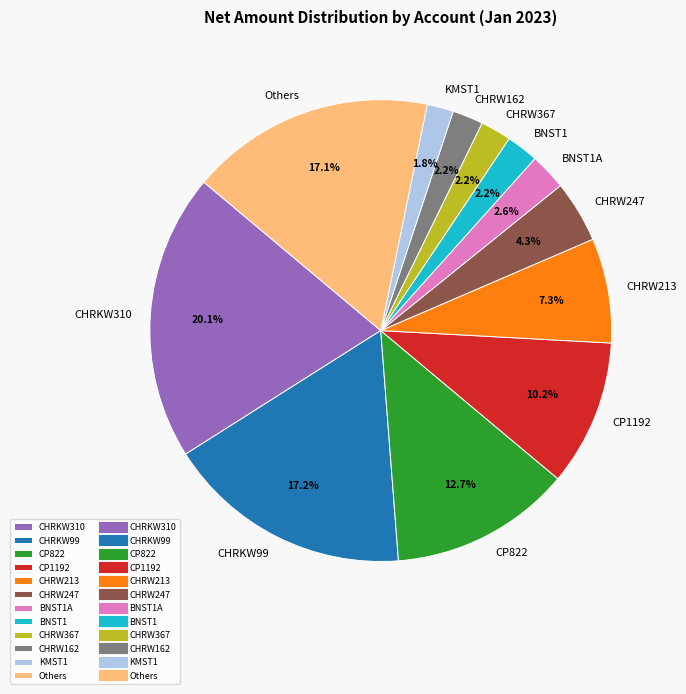

To the nearest percent, what is the average slice percentage?

8%